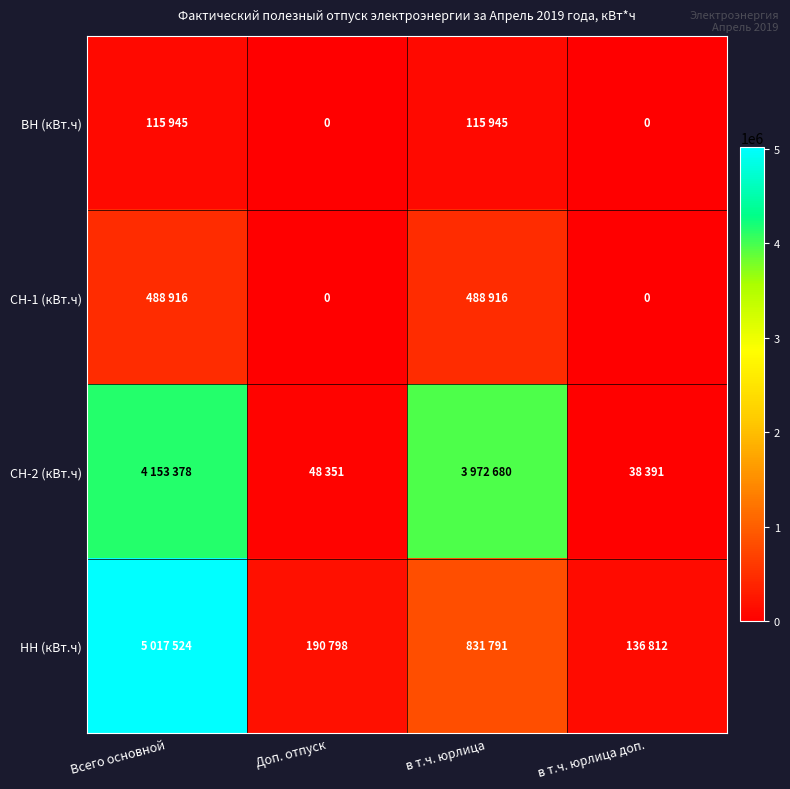

Which label corresponds to the smallest value in the chart?

Доп. отпуск